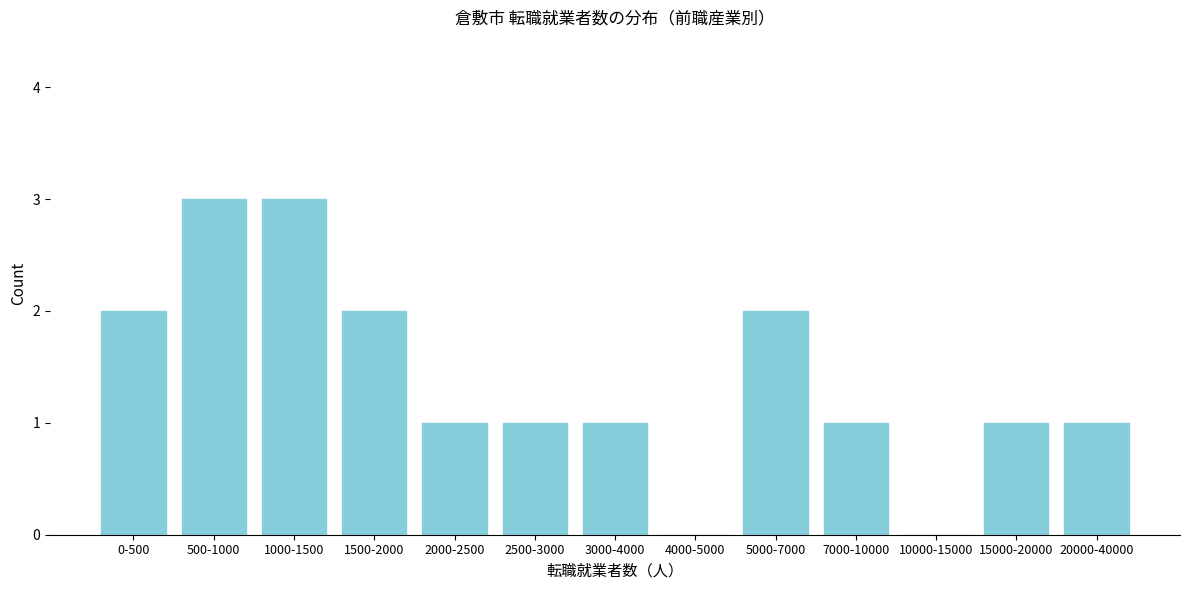

Reading right to left, list all the values displayed in this chart.

20000-40000=1	15000-20000=1	10000-15000=0	7000-10000=1	5000-7000=2	4000-5000=0	3000-4000=1	2500-3000=1	2000-2500=1	1500-2000=2	1000-1500=3	500-1000=3	0-500=2